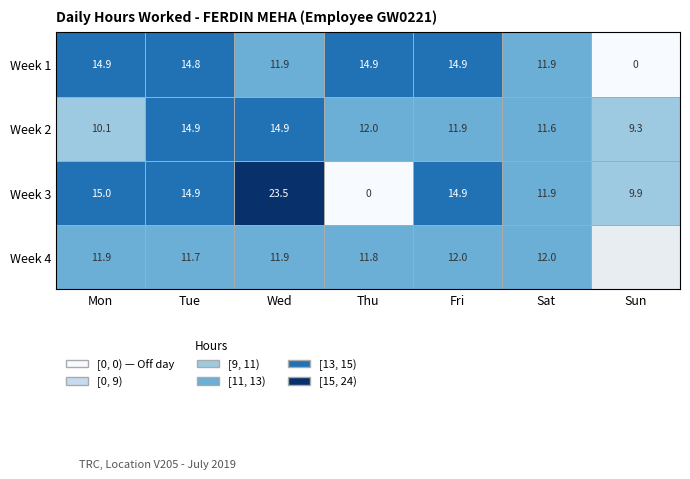

Between Sat and Wed, which is larger?

Sat